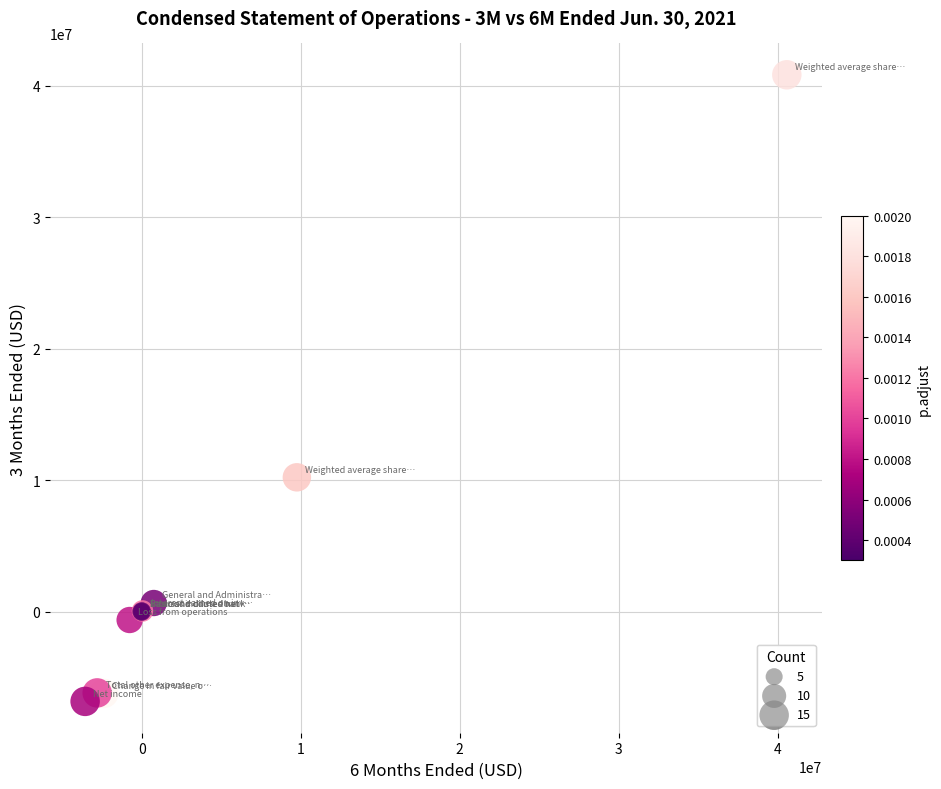

What Y value in the scatter plot is closest to 17002488?

10211369.0